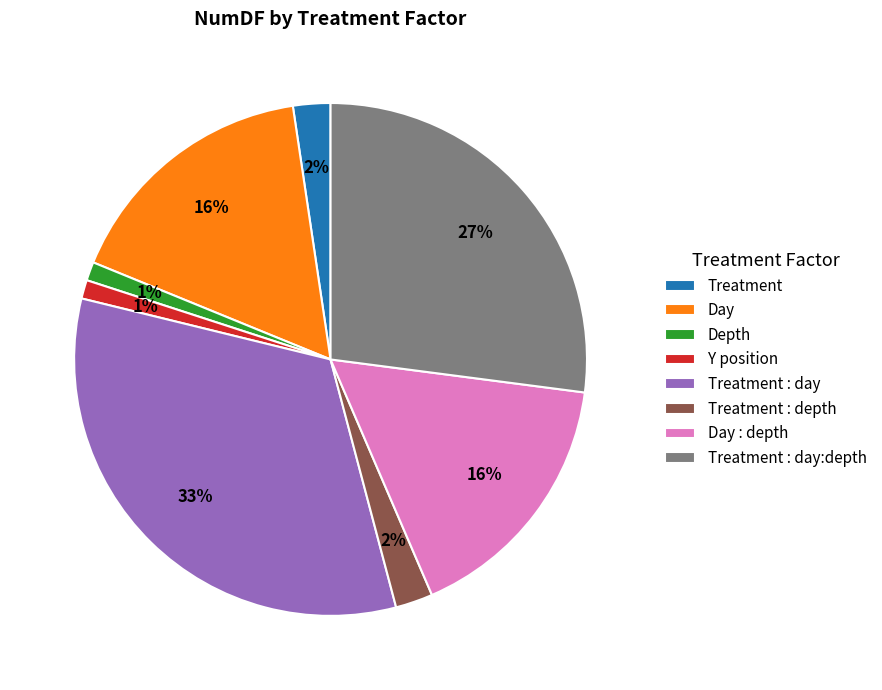

To the nearest percent, what percentage of the pie is Day?

16%